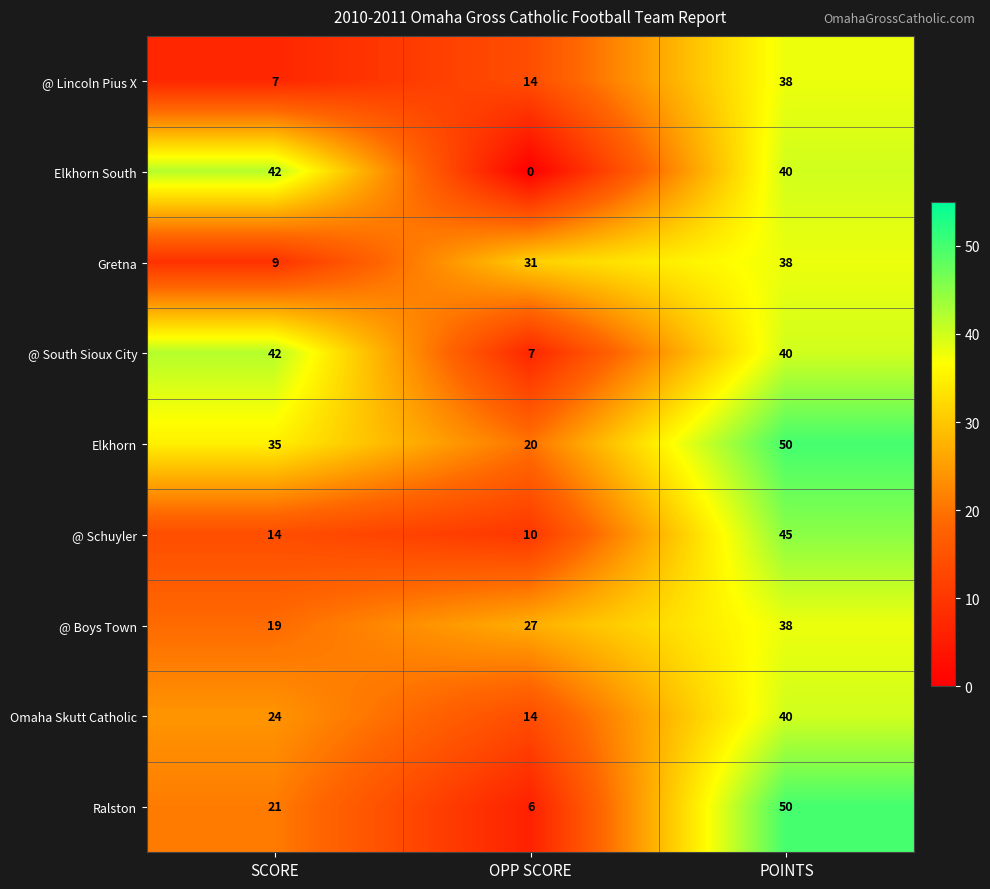

Which series has the largest range (max minus min)?

Ralston